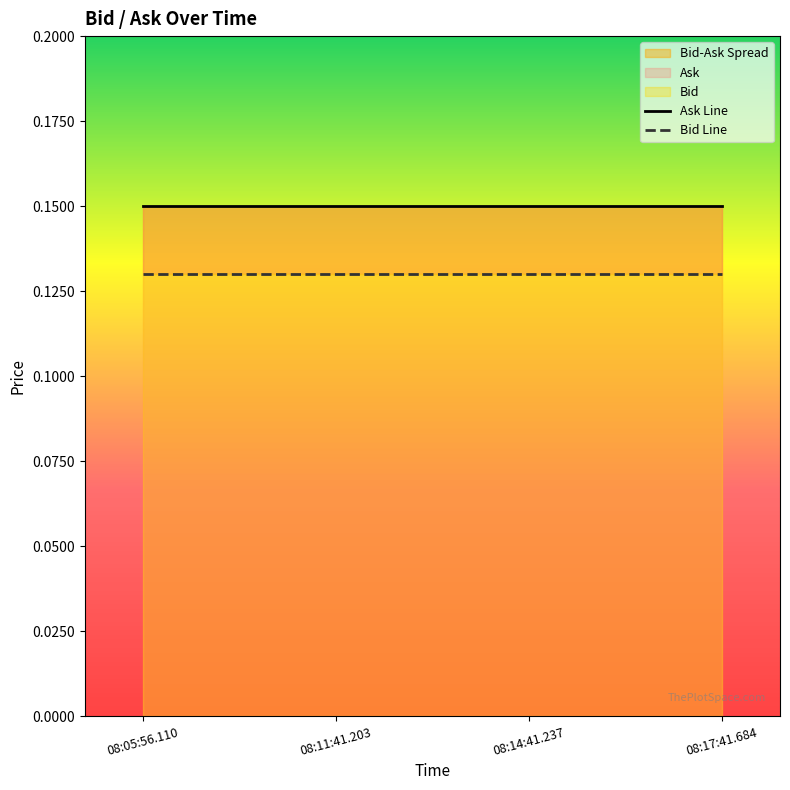

Between 08:05:56.110 and 08:14:41.237, which is larger?

08:05:56.110